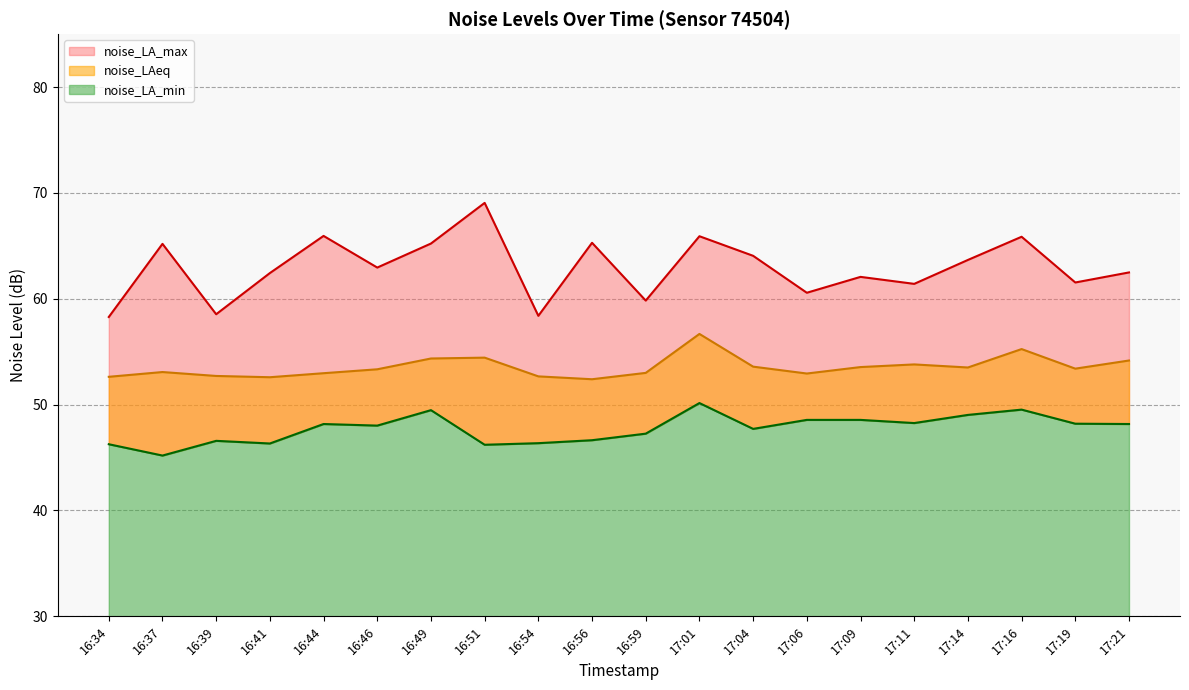

True or false: noise_LA_min and noise_LA_max cross at least once.

False